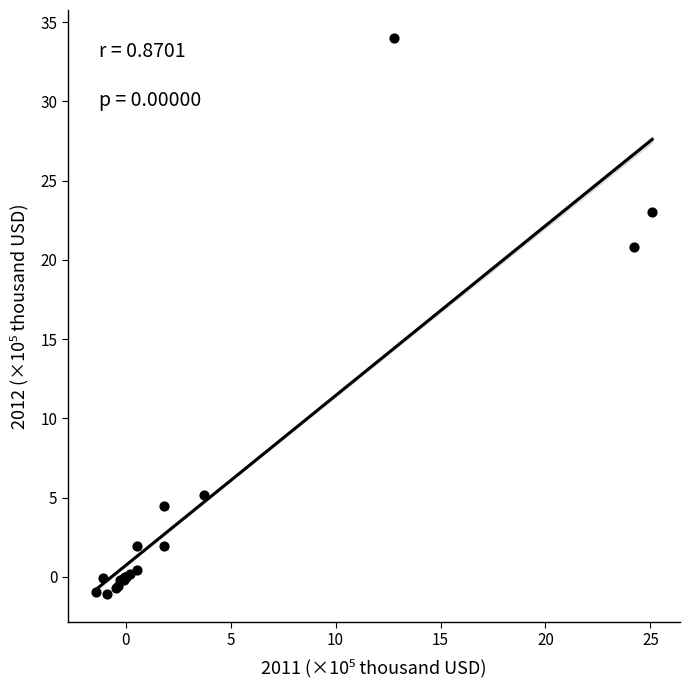

What Y value in the scatter plot is closest to 16?

20.8